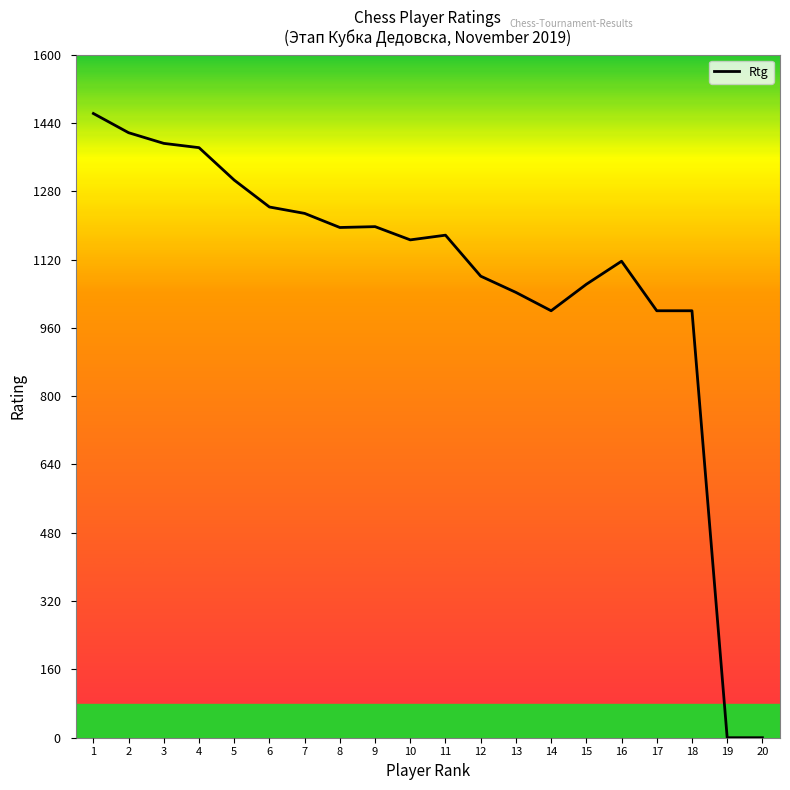

What is the greatest value displayed?

1462